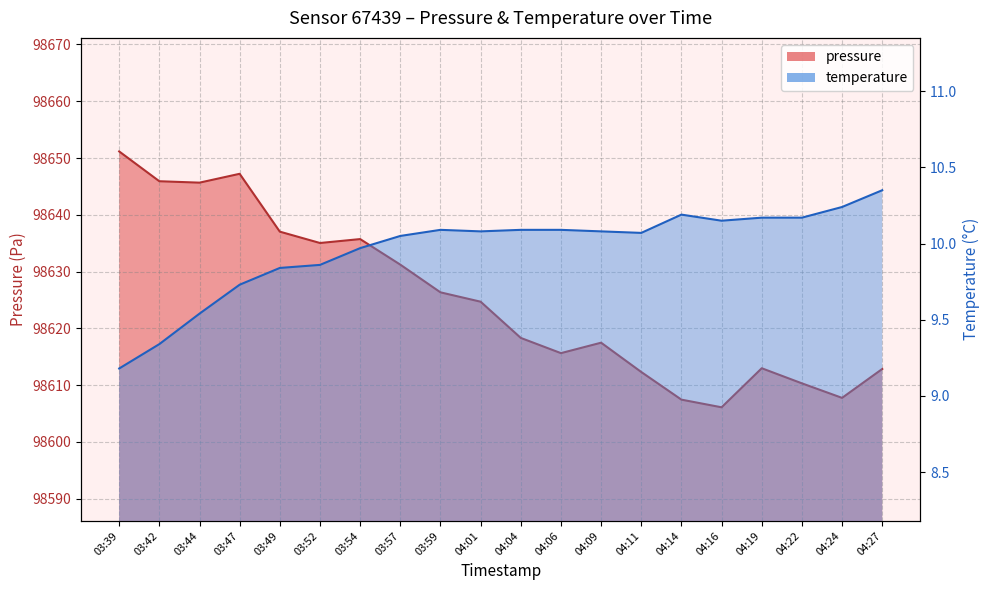

The value of pressure at 04:04 is 98618.3. True or false?

True